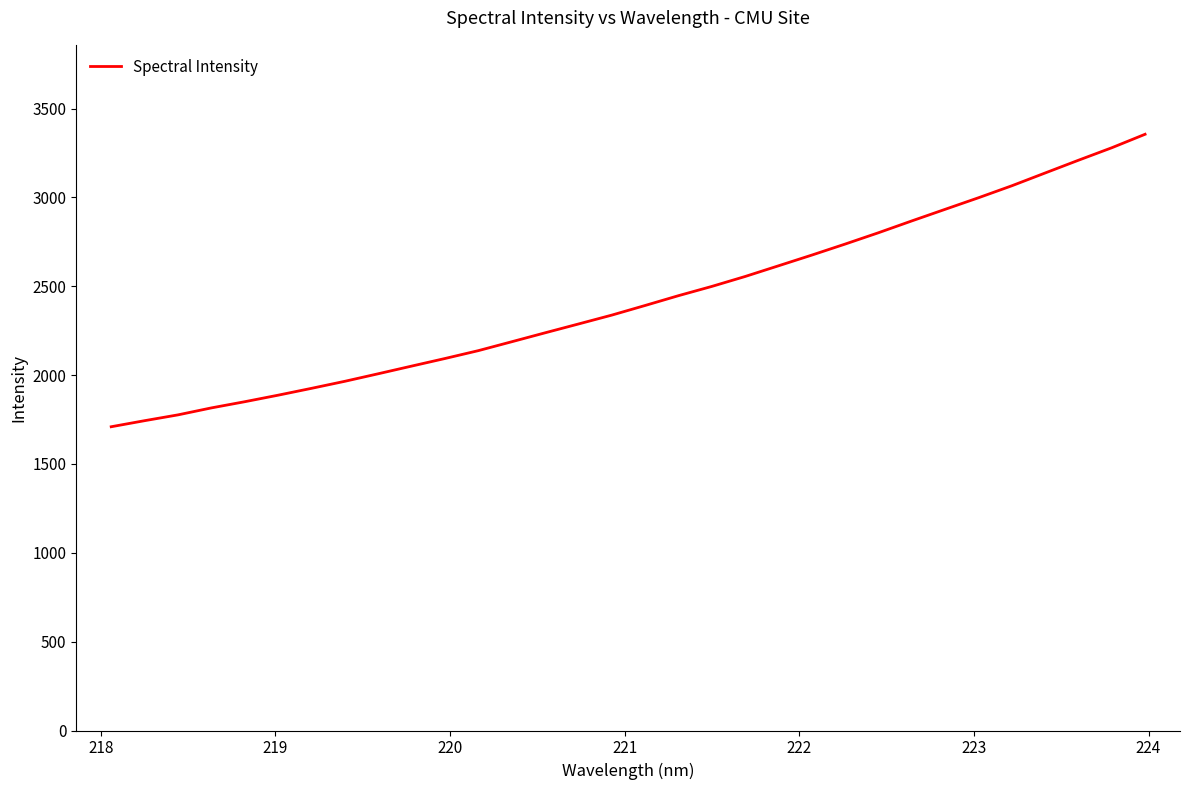

What is the difference between the maximum and minimum values?

1645.9